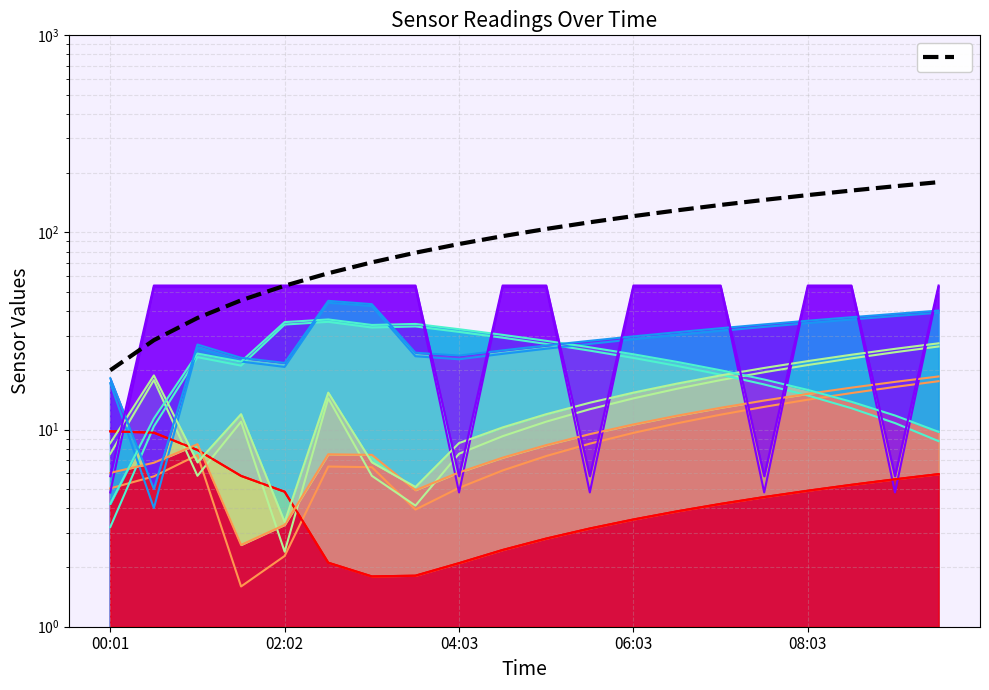

What is the average value?

100.0